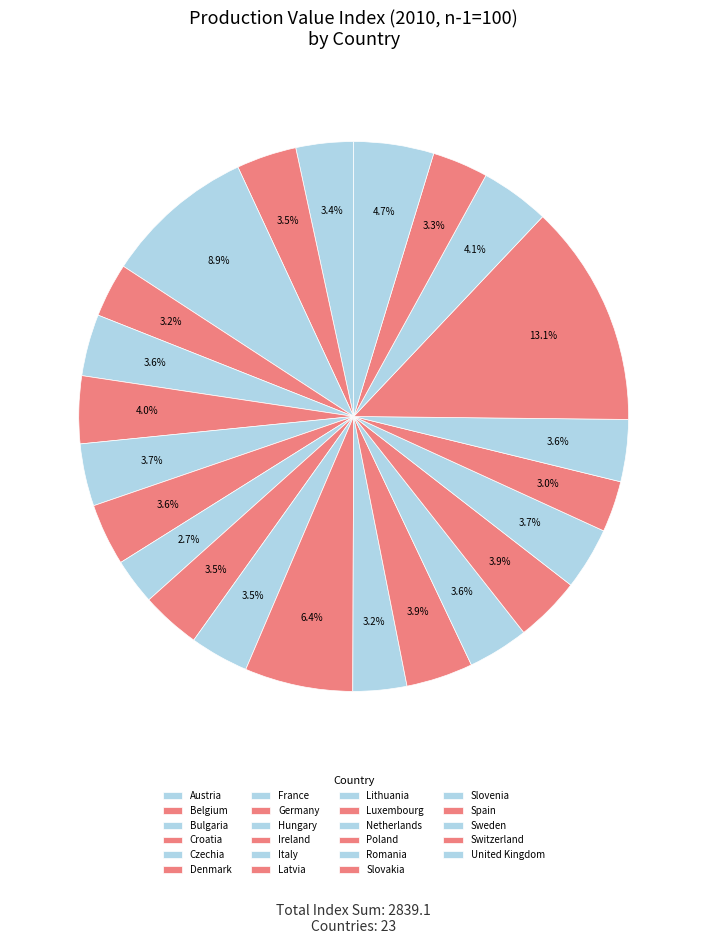

To the nearest percent, what portion does Spain represent?

13%